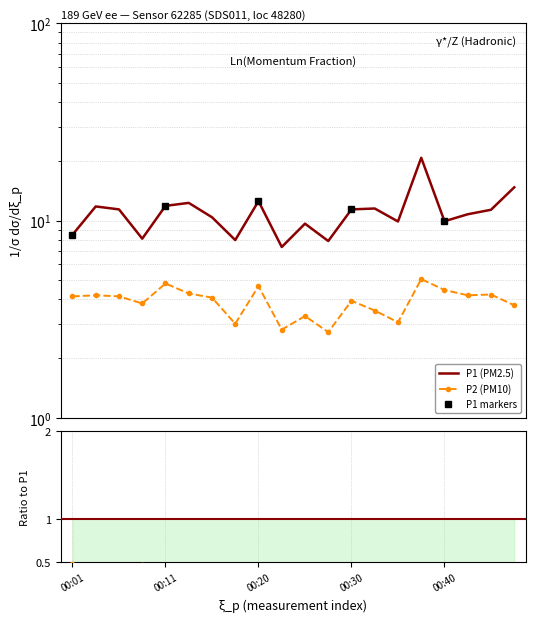

Where is the first local maximum for P2?

00:03